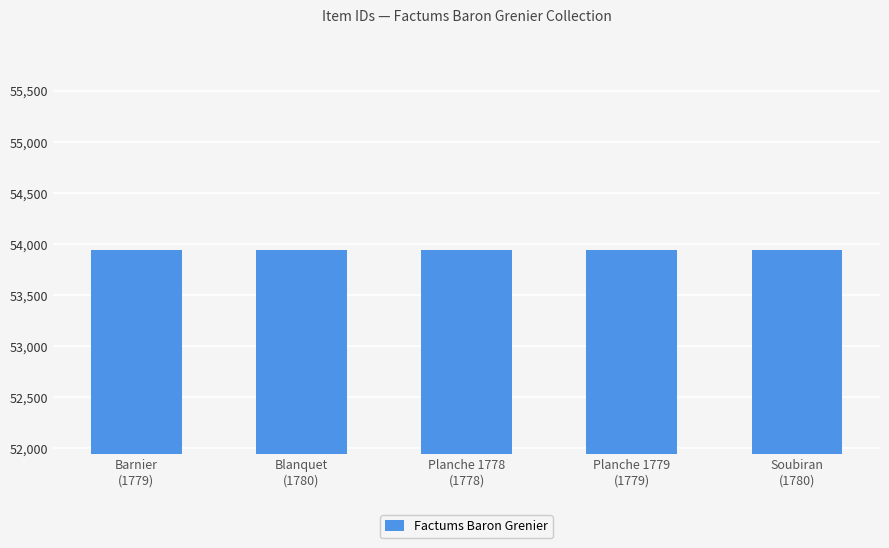

Is it true that the value at Blanquet
(1780) is 22455?

False